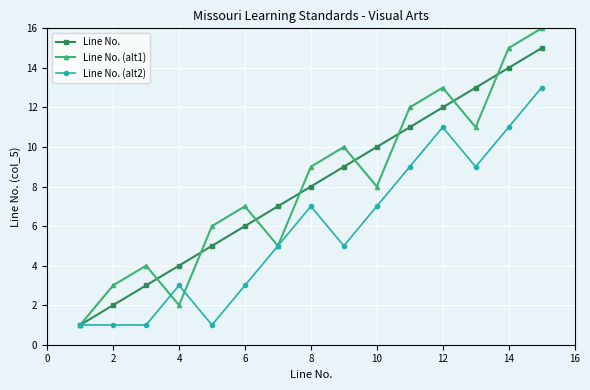

List the series in order of their peak value, lowest first.

Line No. (alt2), Line No., Line No. (alt1)